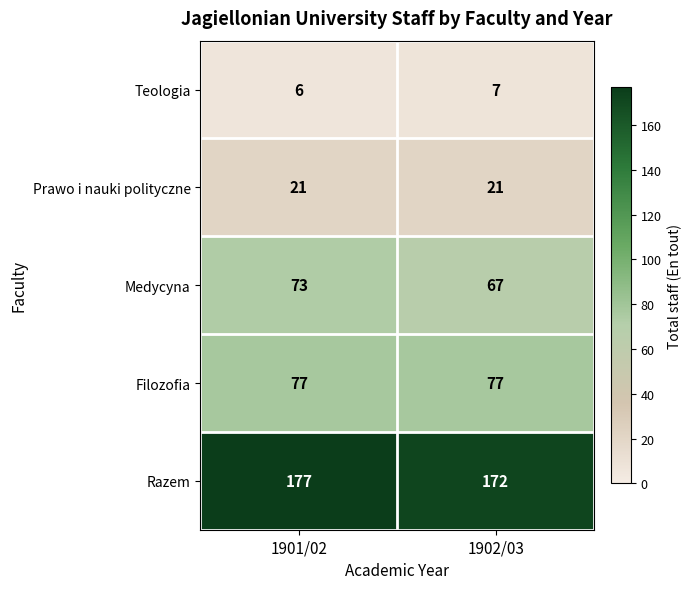

What is the maximum value shown in the chart?

177